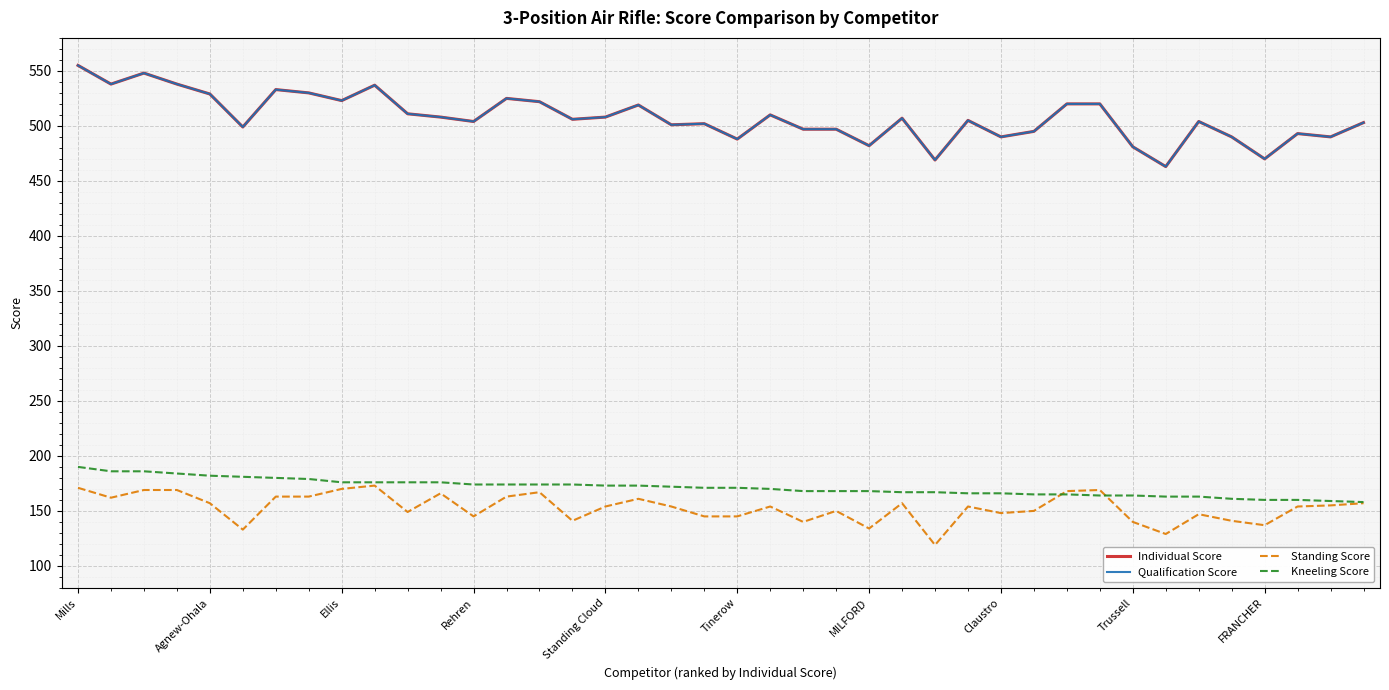

List the labels in order of Qualification Score value, smallest first.

33, 26, 36, 32, 24, 20, 28, 35, 38, 37, 29, 22, 23, Tinerow, 18, 19, 39, 12, 34, 27, 15, 25, 11, 16, 21, 10, 17, 30, 31, 14, Trussell, 13, Standing Cloud, Claustro, MILFORD, FRANCHER, Agnew-Ohala, Rehren, Ellis, Mills